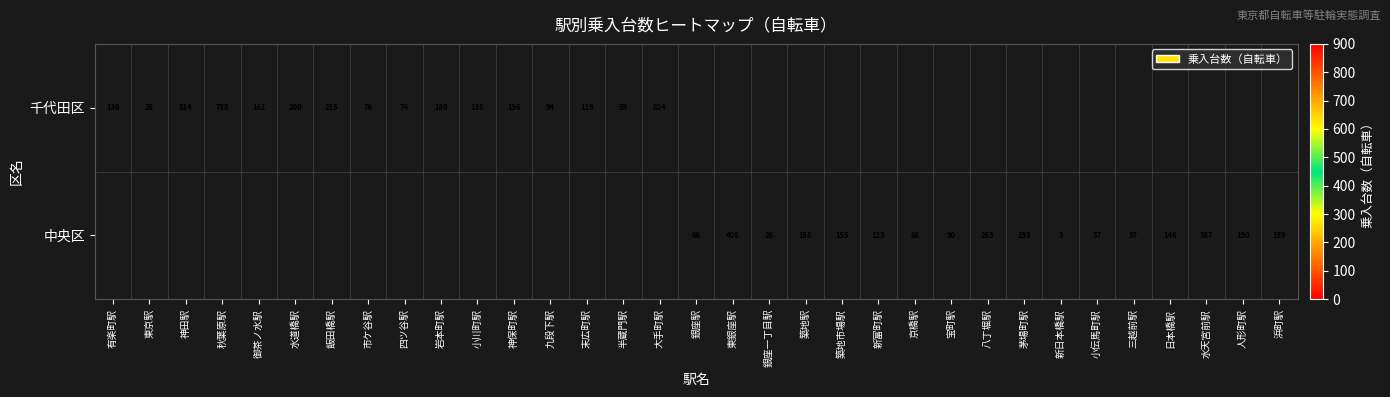

The value of 千代田区 at 大手町駅 is 1107. True or false?

False